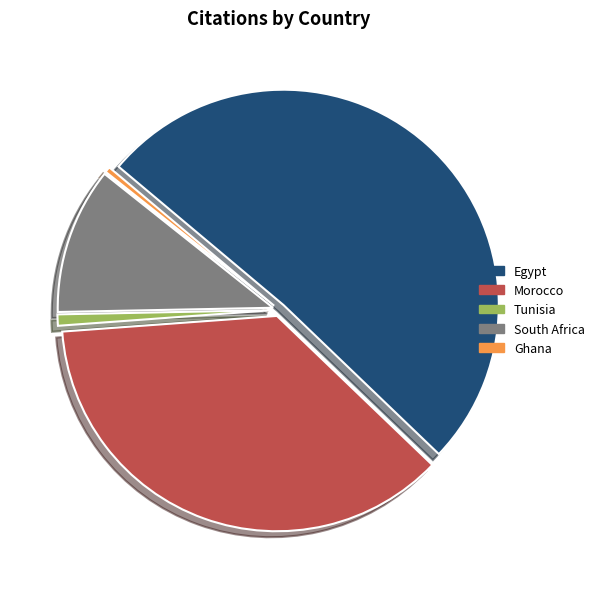

What is the ratio of the value at South Africa to the value at Morocco?

0.3